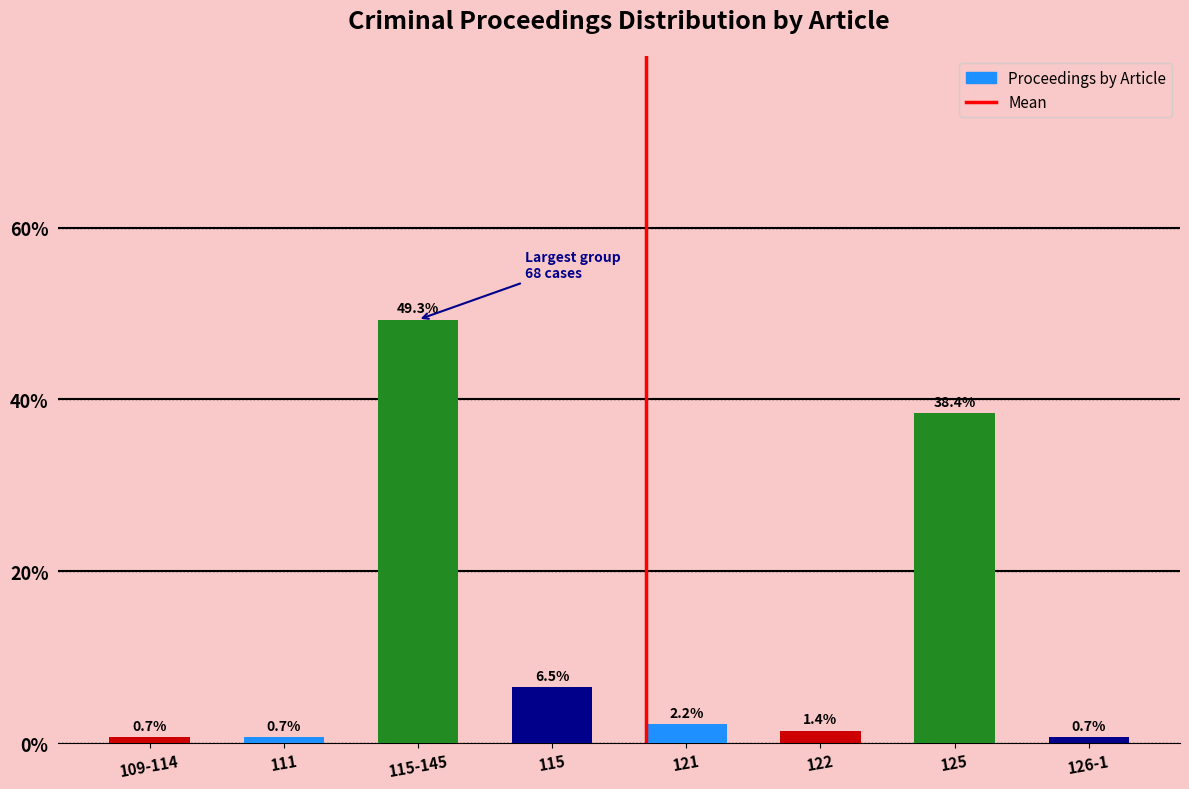

Reading left to right, list all the values displayed in this chart.

109-114=0.7	111=0.7	115-145=49.3	115=6.5	121=2.2	122=1.4	125=38.4	126-1=0.7